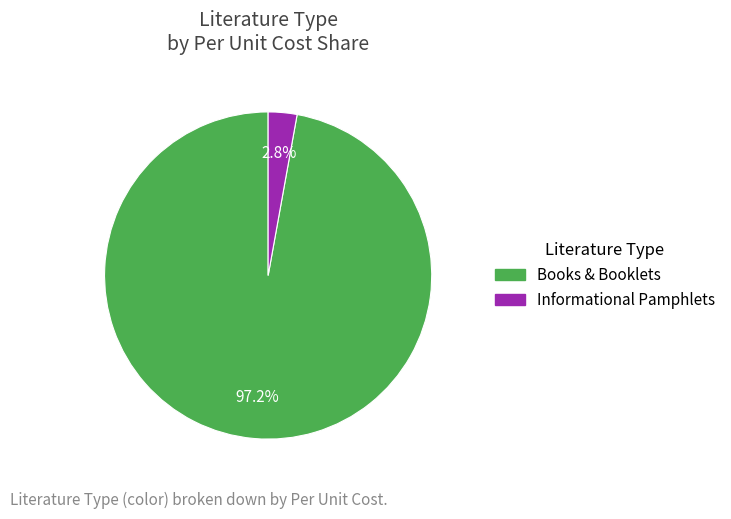

Which has a higher value, Informational Pamphlets or Books & Booklets?

Books & Booklets